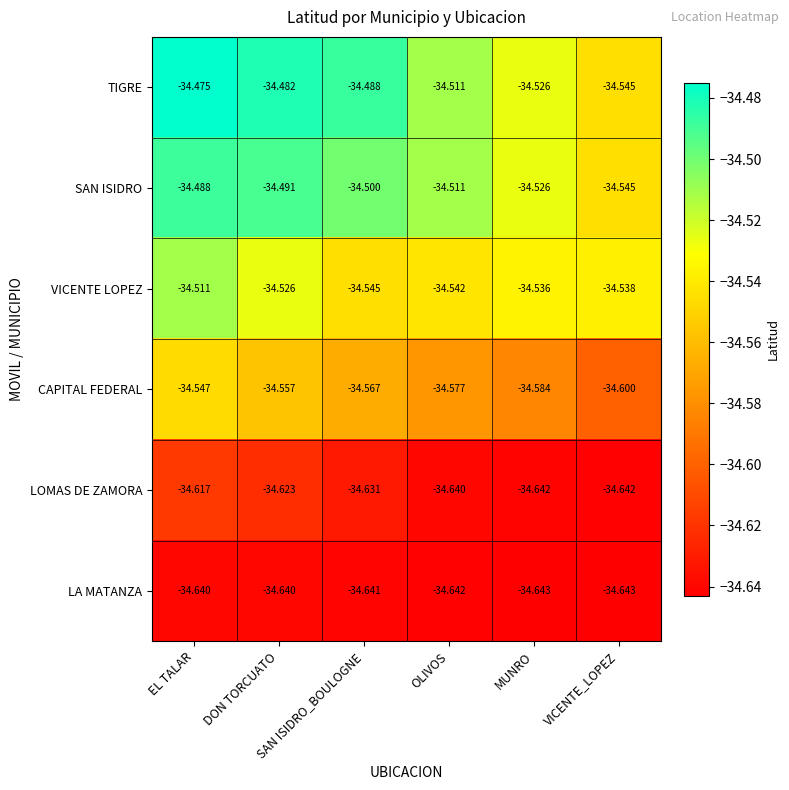

Which series has the largest total across all categories?

TIGRE